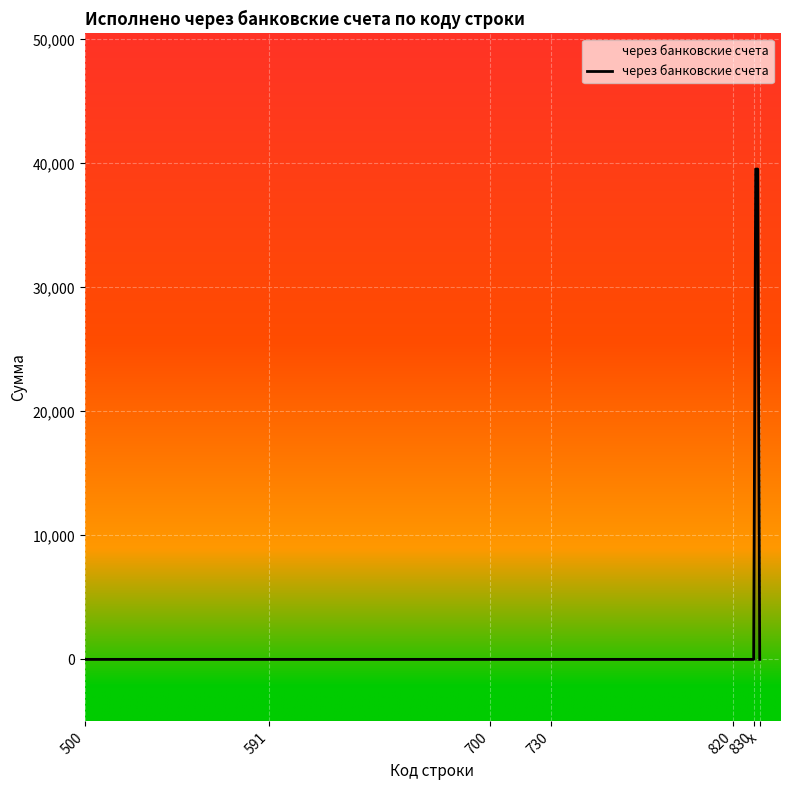

The value at 700 is 19947.3. True or false?

False